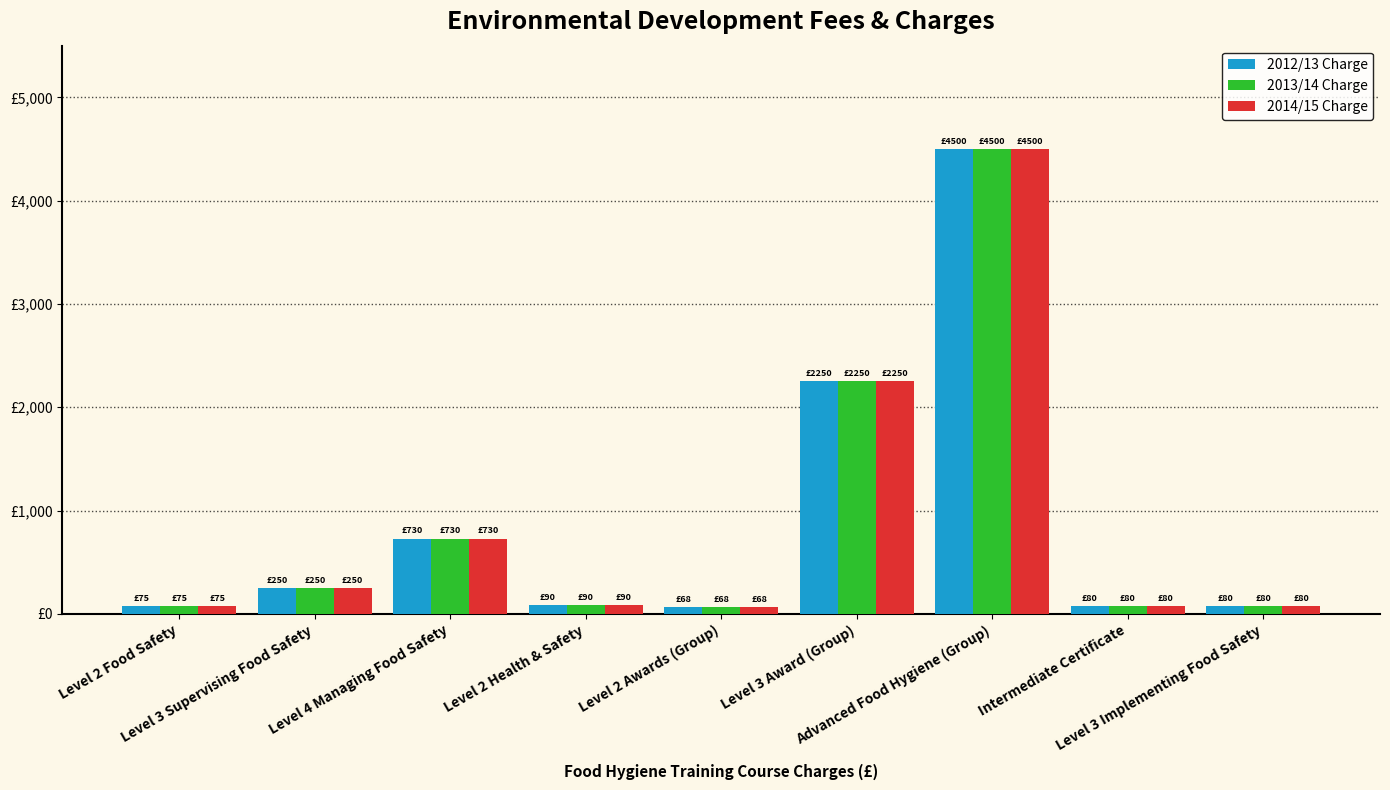

What is the label of the 9th bar from the left?

Level 3 Implementing Food Safety